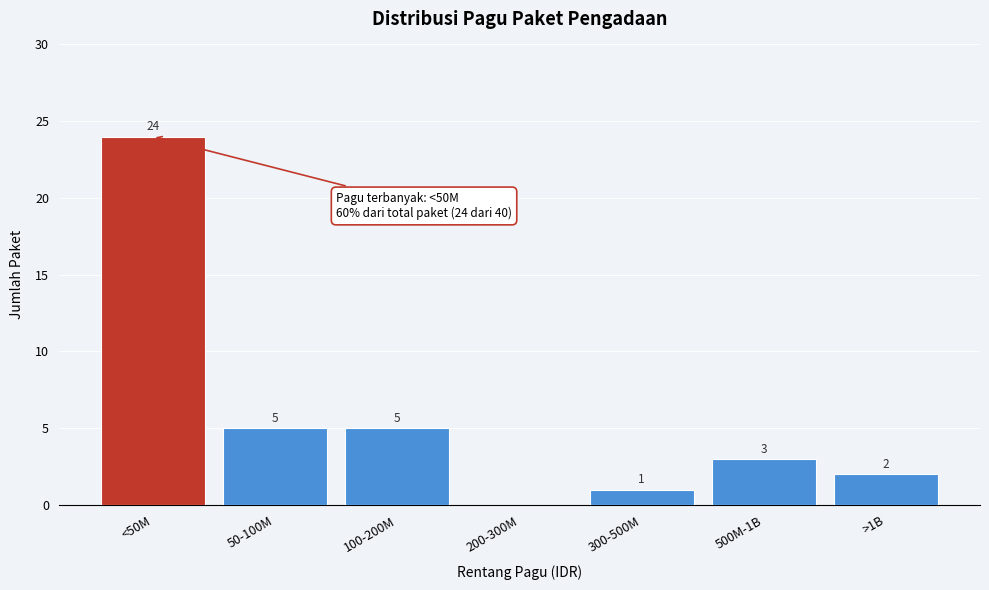

Reading right to left, extract all data points from this chart.

>1B=2	500M-1B=3	300-500M=1	200-300M=0	100-200M=5	50-100M=5	<50M=24